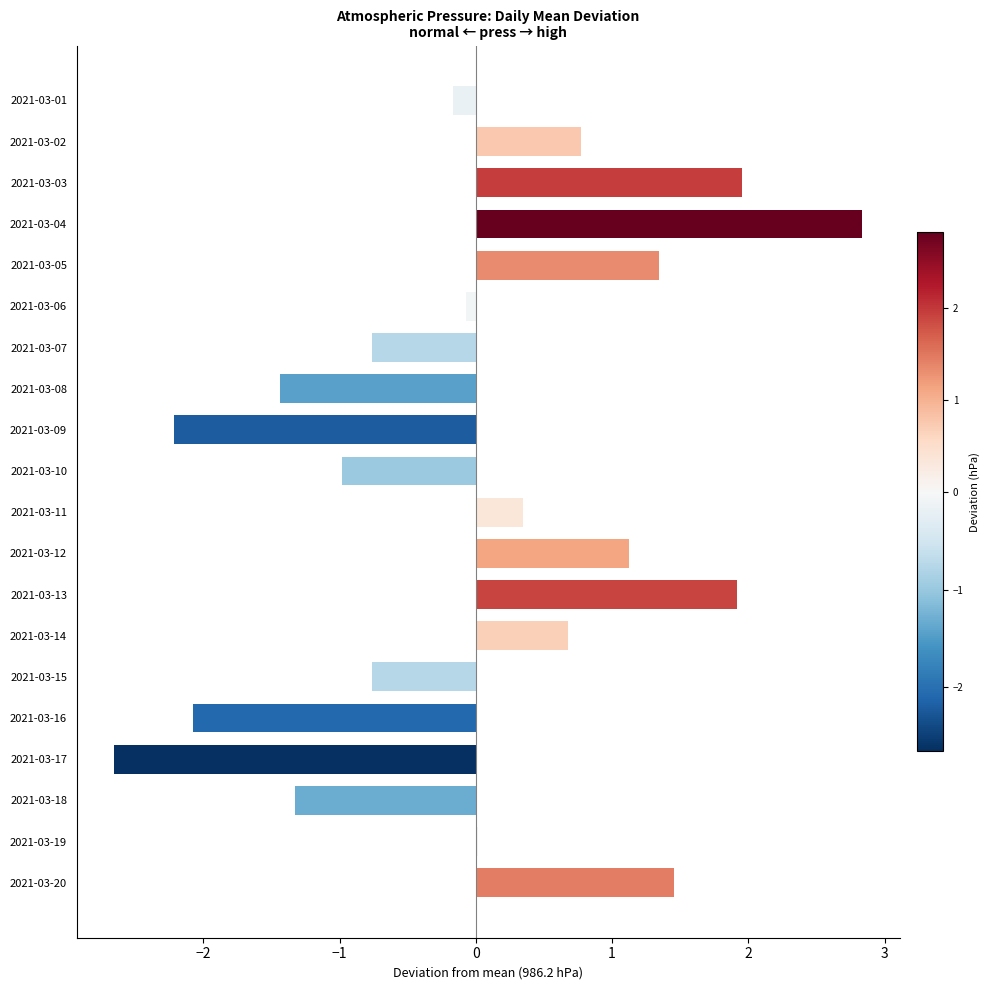

Between 2021-03-07 and 2021-03-18, which is larger?

2021-03-07